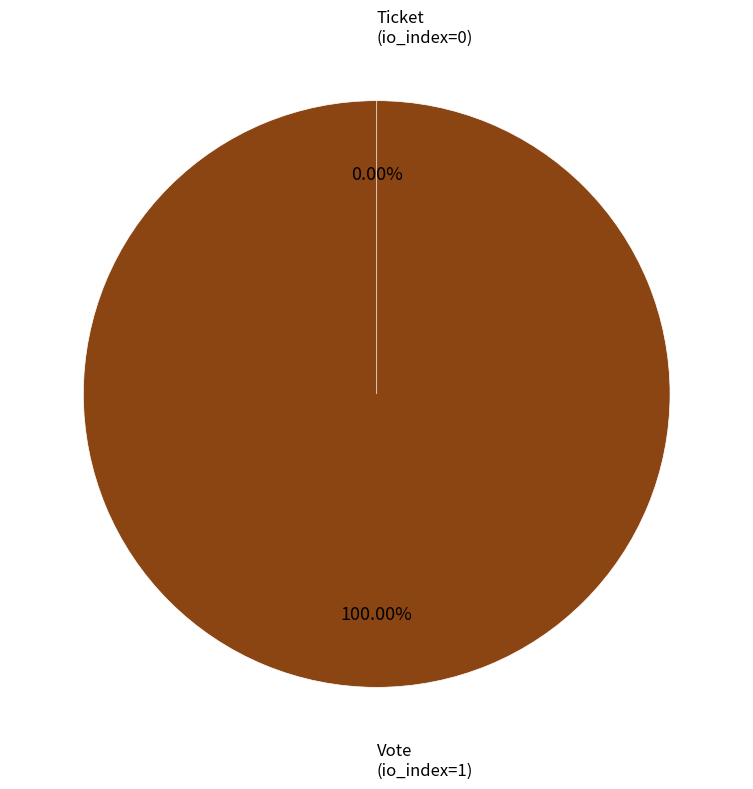

Is Vote (io_index=1) the majority of the pie?

Yes